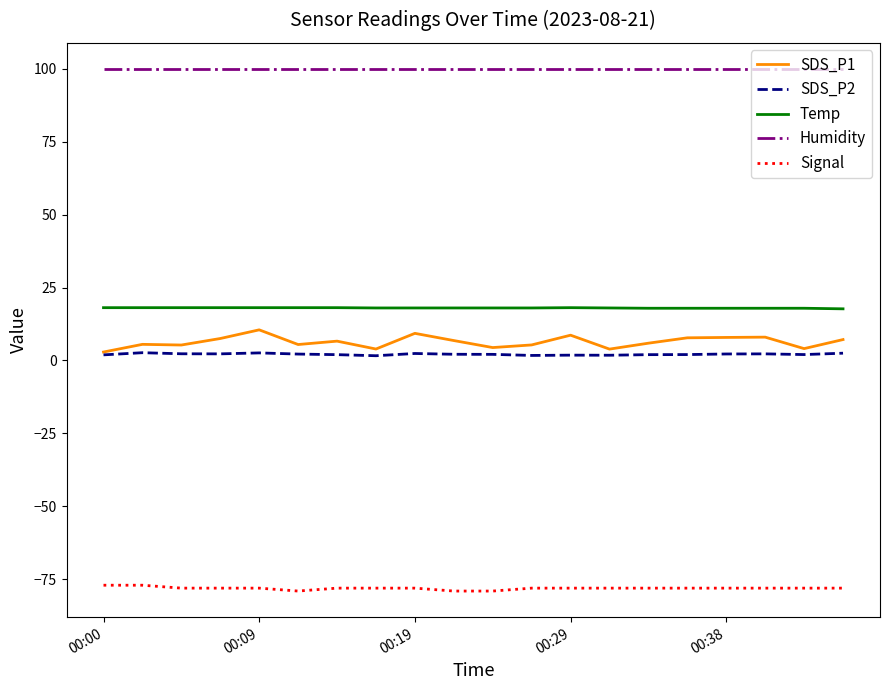

Which series has the widest spread of values?

SDS_P1